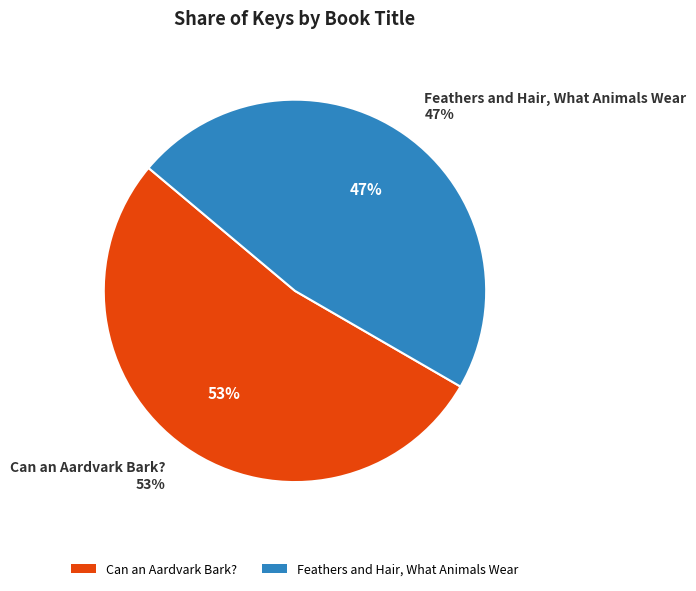

Rank the categories by value from lowest to highest.

Feathers and Hair, What Animals Wear, Can an Aardvark Bark?